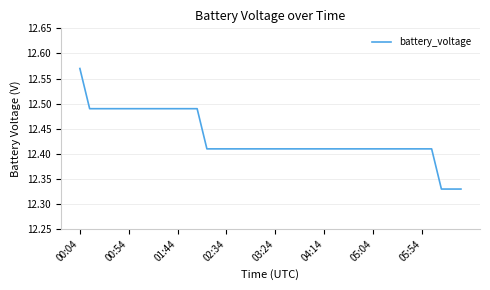

How many lines are shown in the chart?

1